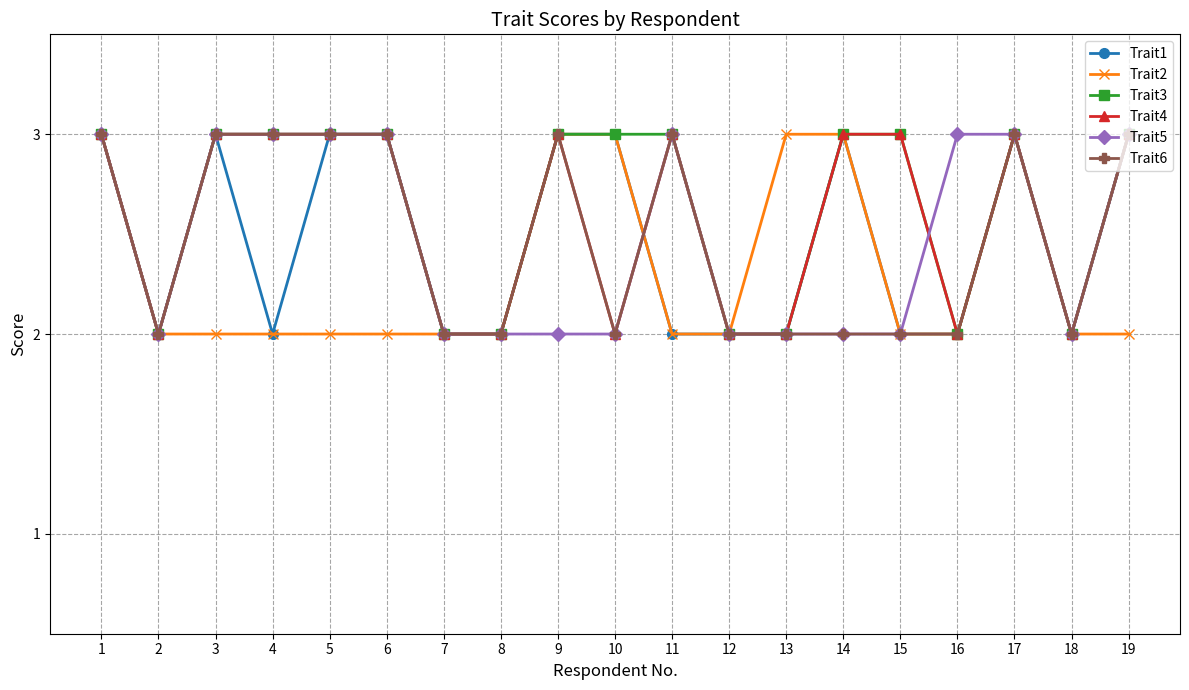

What is the total value across all series at 9?

17